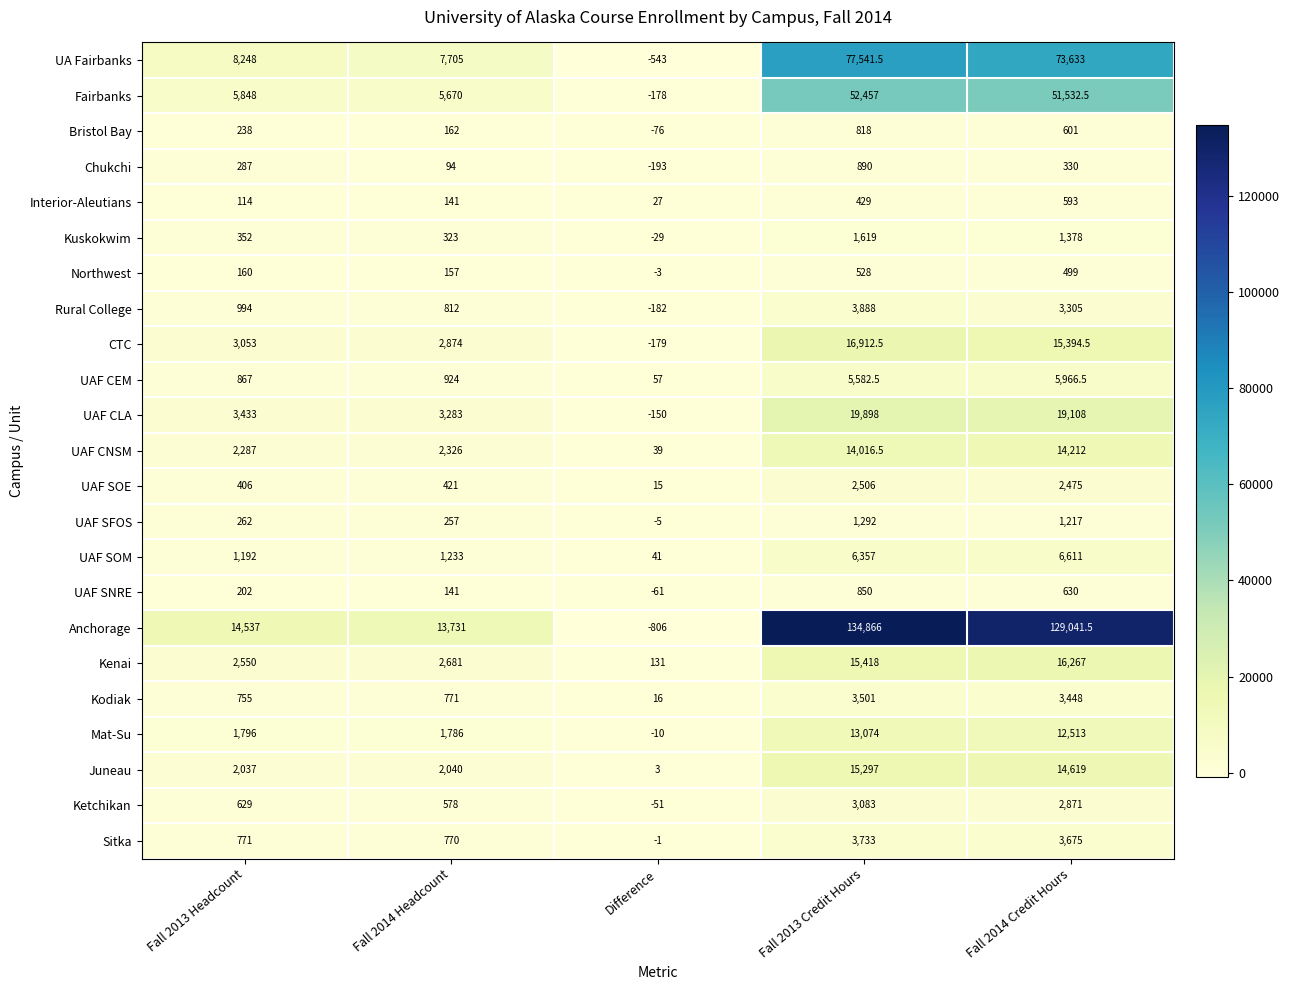

List the series in order of their peak value, lowest first.

Northwest, Interior-Aleutians, Bristol Bay, UAF SNRE, Chukchi, UAF SFOS, Kuskokwim, UAF SOE, Ketchikan, Kodiak, Sitka, Rural College, UAF CEM, UAF SOM, Mat-Su, UAF CNSM, Juneau, Kenai, CTC, UAF CLA, Fairbanks, UA Fairbanks, Anchorage